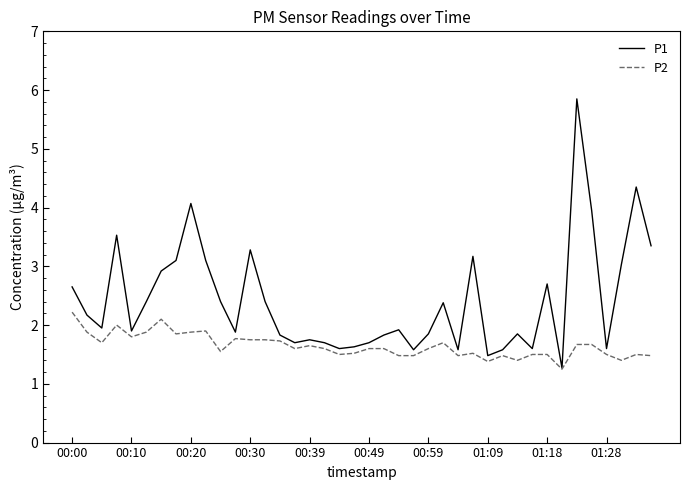

Which series has the largest range (max minus min)?

P1